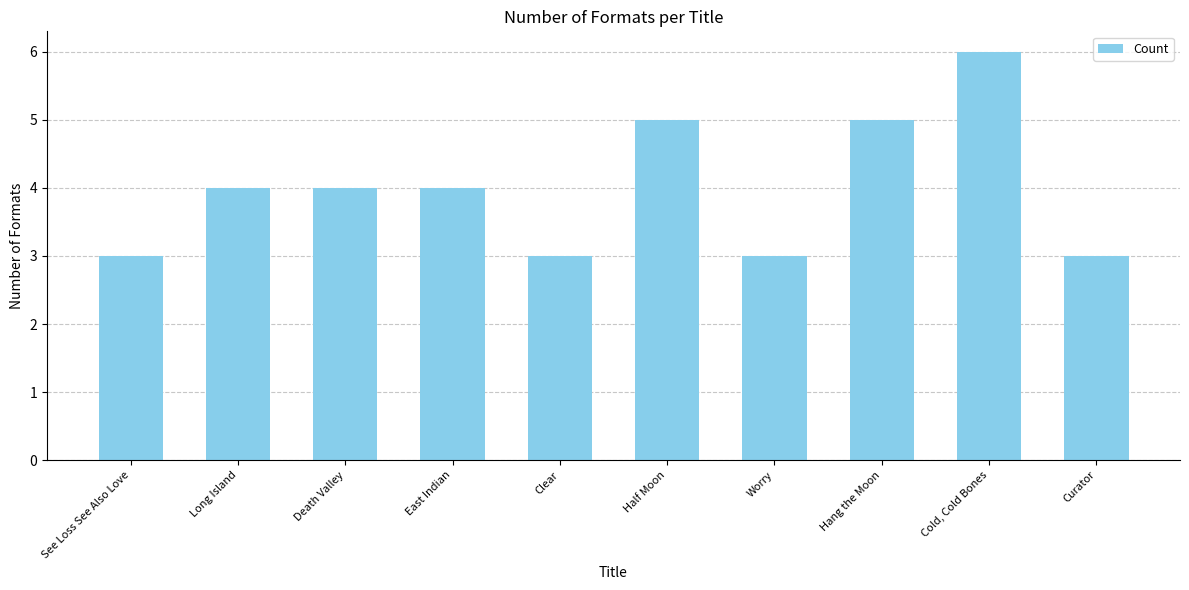

What is the difference between the values at Clear and Long Island?

1